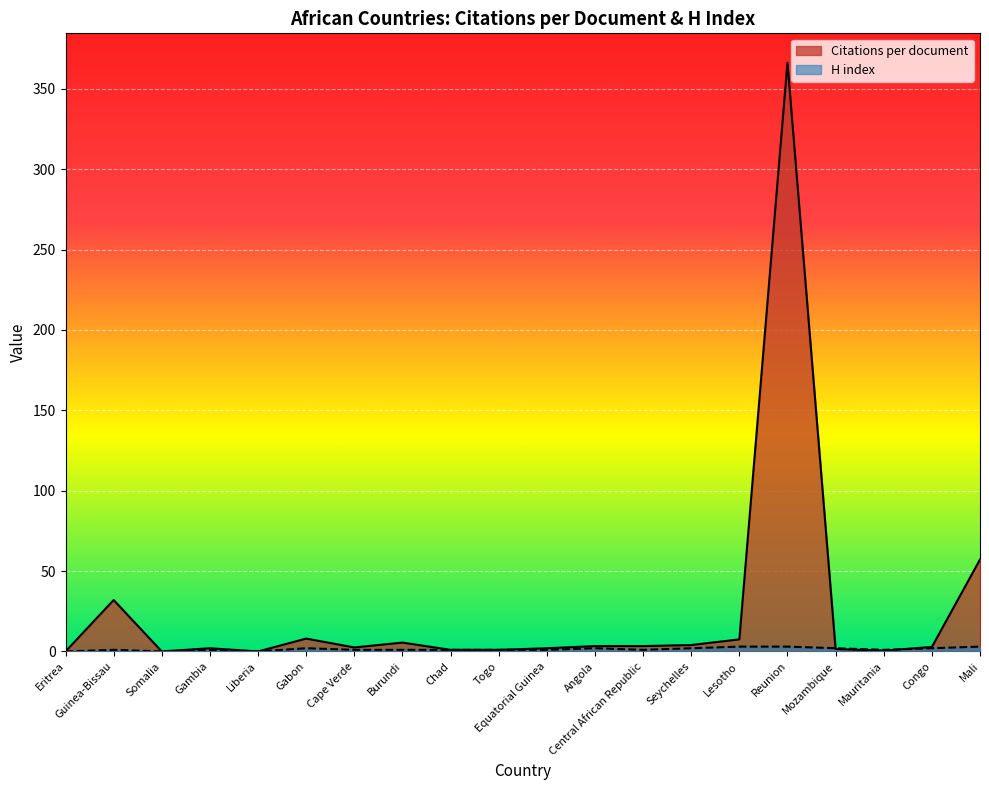

How many lines are shown in the chart?

2